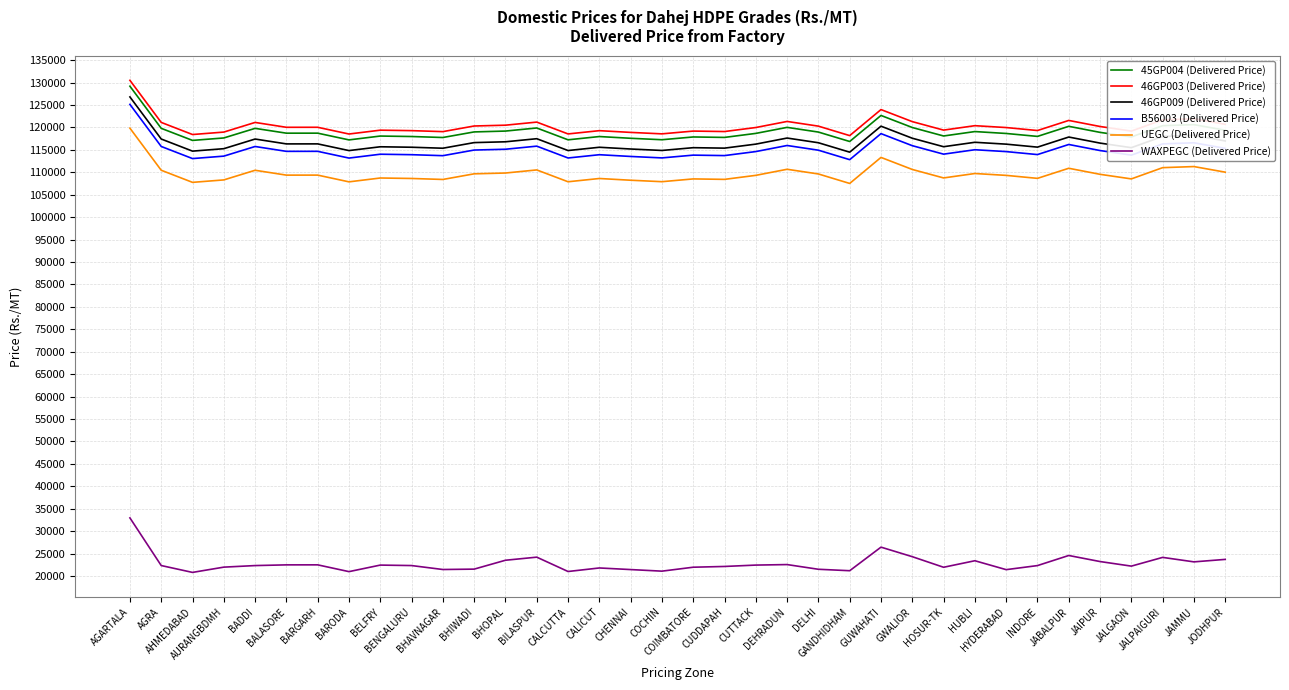

In UEGC (Delivered Price), how many points are lower than both neighbors (excluding endpoints)?

11